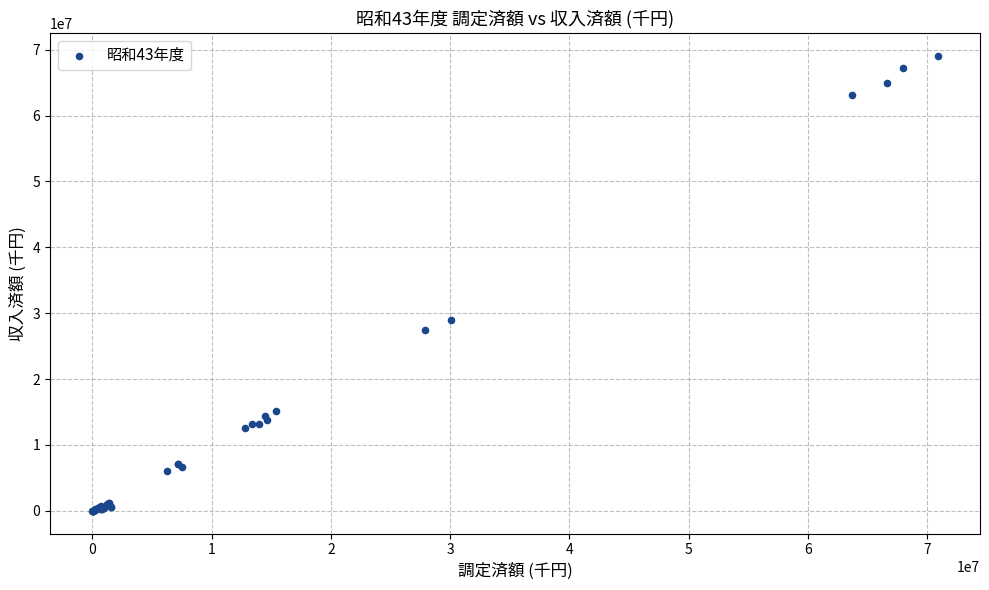

What Y value in the scatter plot is closest to 34536269?

28929942